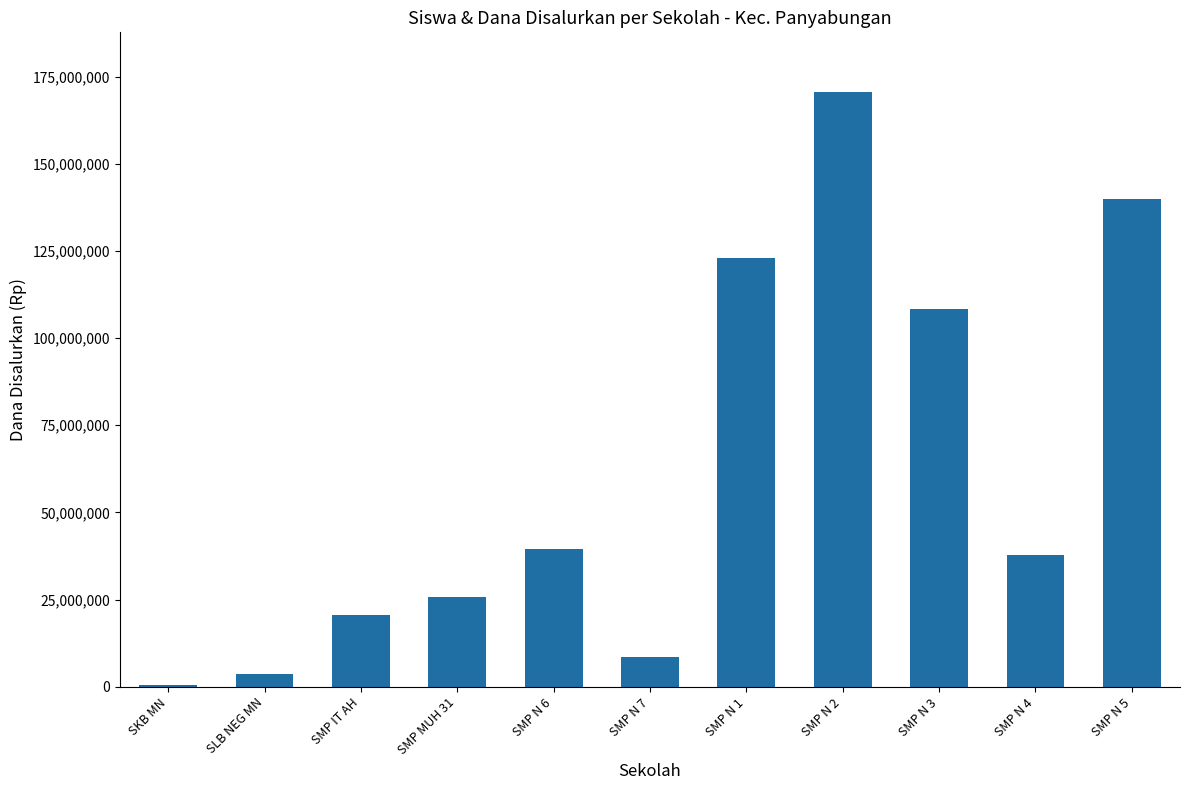

What is the average value?

61670455